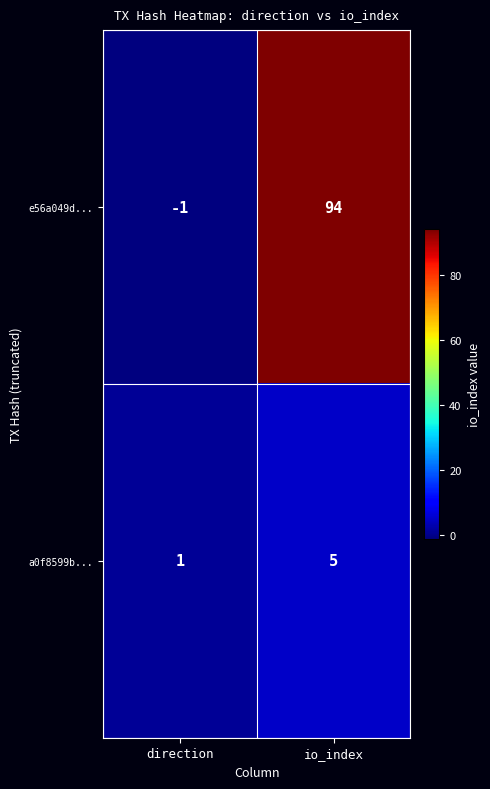

Count the number of categories in the chart.

2